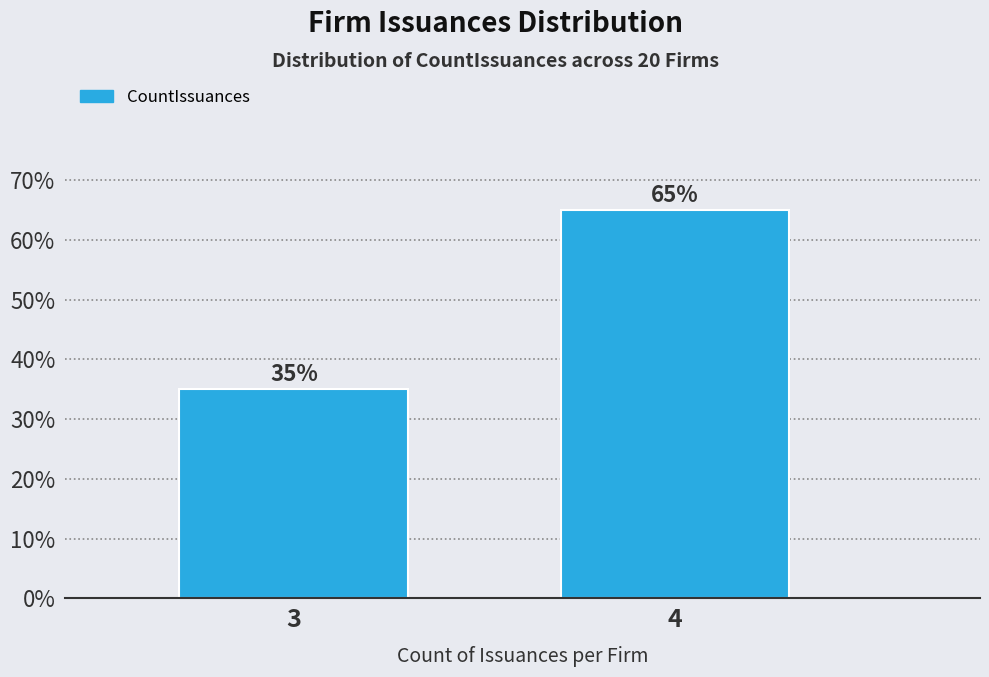

Reading left to right, list all the values displayed in this chart.

3=35	4=65